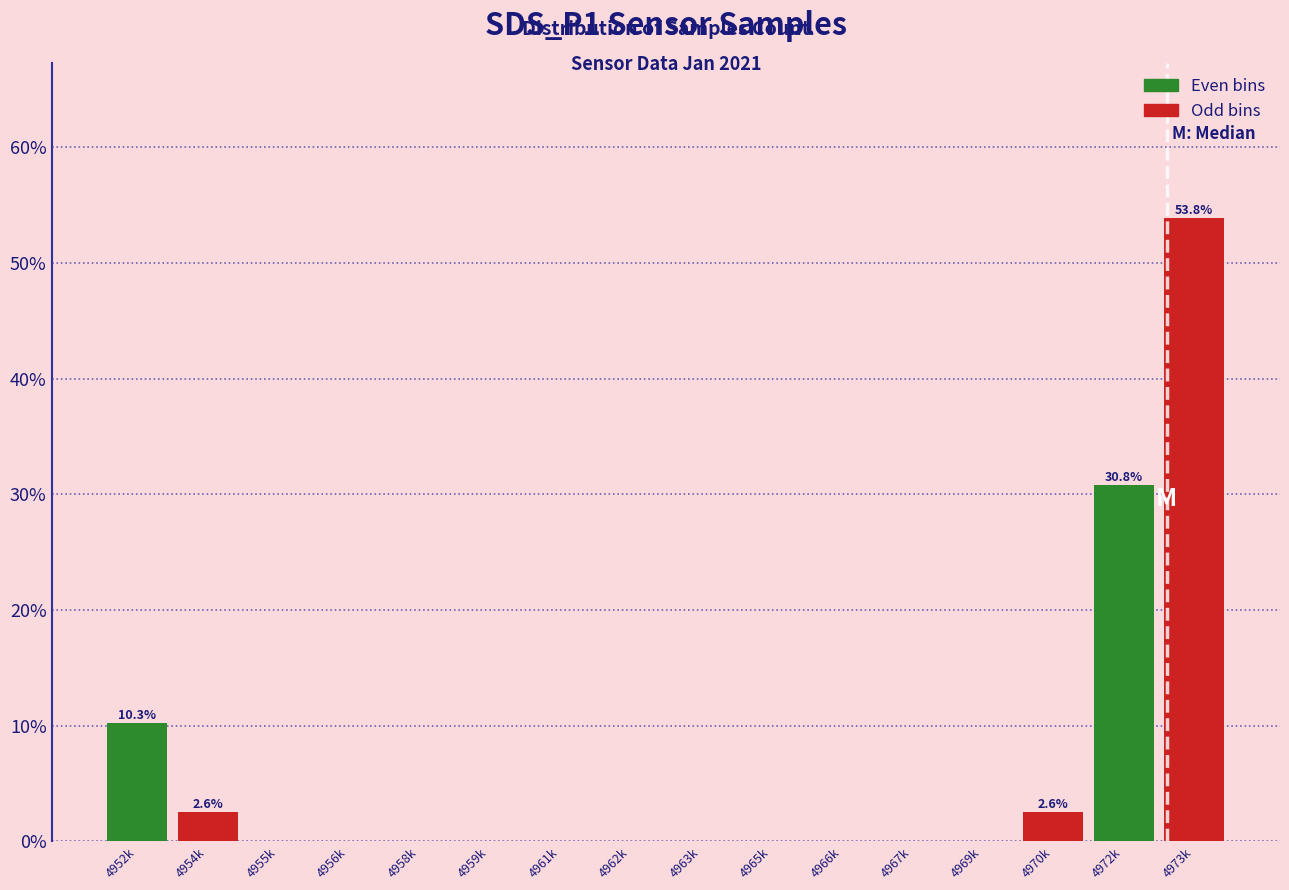

Reading left to right, extract all data points from this chart.

4952k=10.3	4954k=2.6	4955k=0.0	4956k=0.0	4958k=0.0	4959k=0.0	4961k=0.0	4962k=0.0	4963k=0.0	4965k=0.0	4966k=0.0	4967k=0.0	4969k=0.0	4970k=2.6	4972k=30.8	4973k=53.8